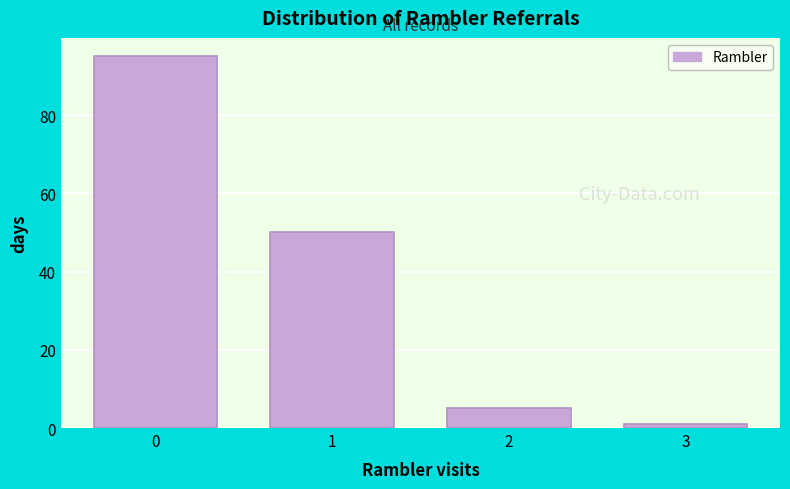

What is the height of the bar covering -0.5 to 0.5 on the x-axis? The values are not printed on the chart, so give them approximately, as read against the axis.

96